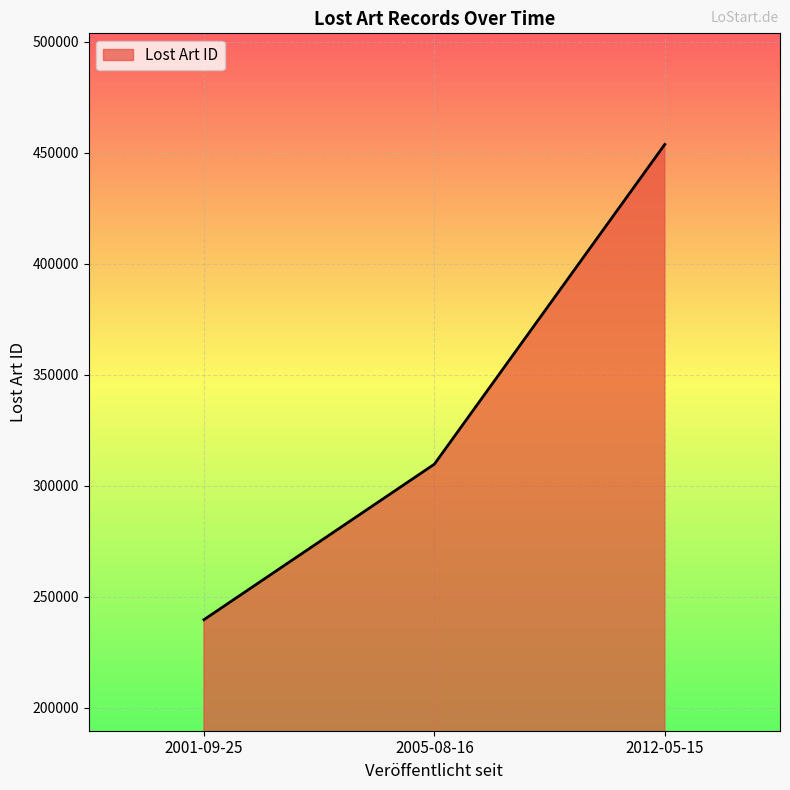

List the labels in order of value, smallest first.

2001-09-25, 2005-08-16, 2012-05-15